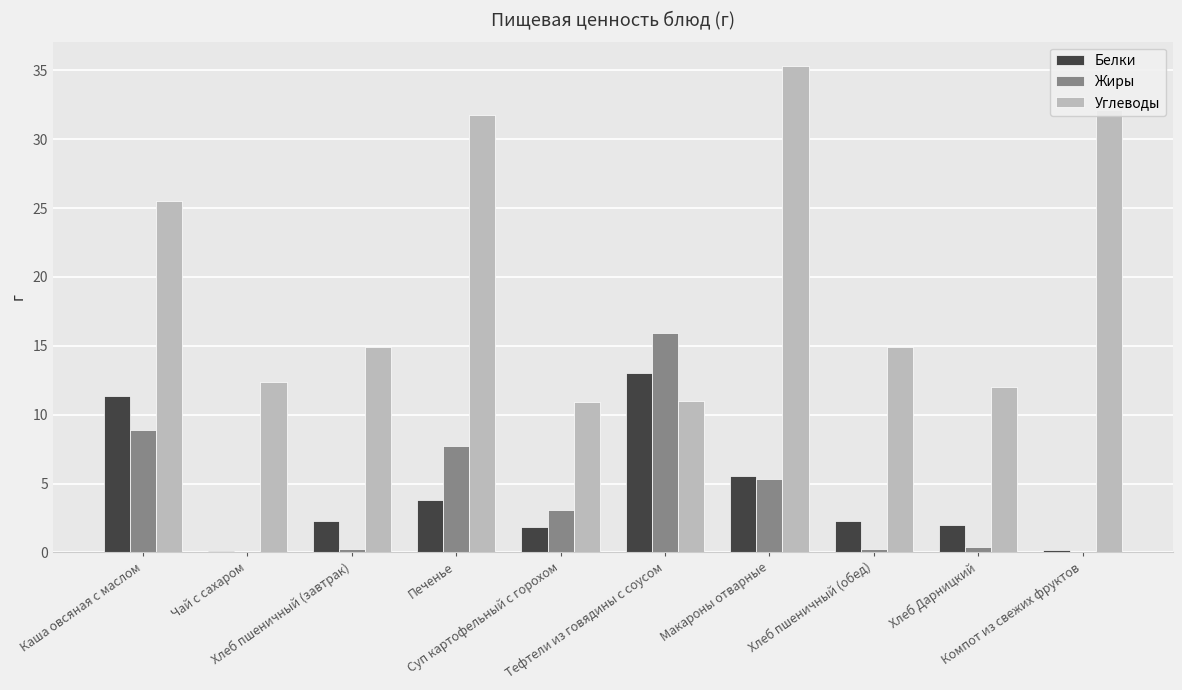

What is the greatest value displayed?

35.3